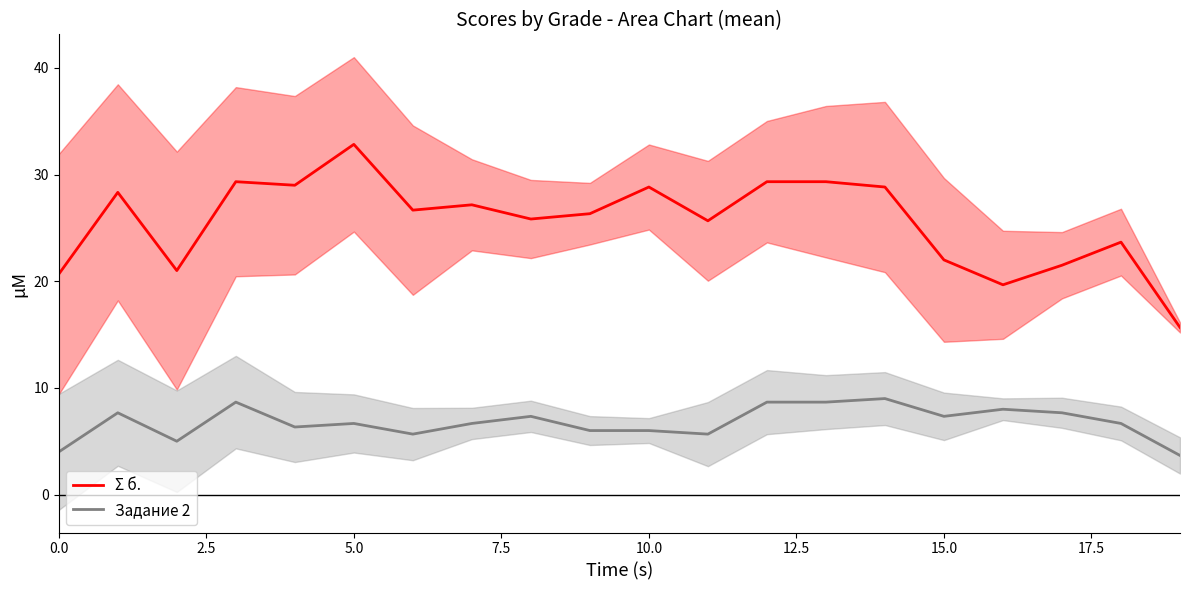

True or false: Σ б. has a value of 11.7 at 9.

False